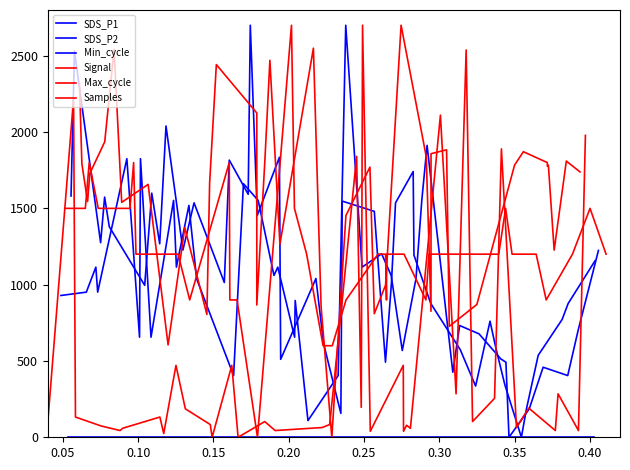

True or false: Signal and Min_cycle cross at least once.

False